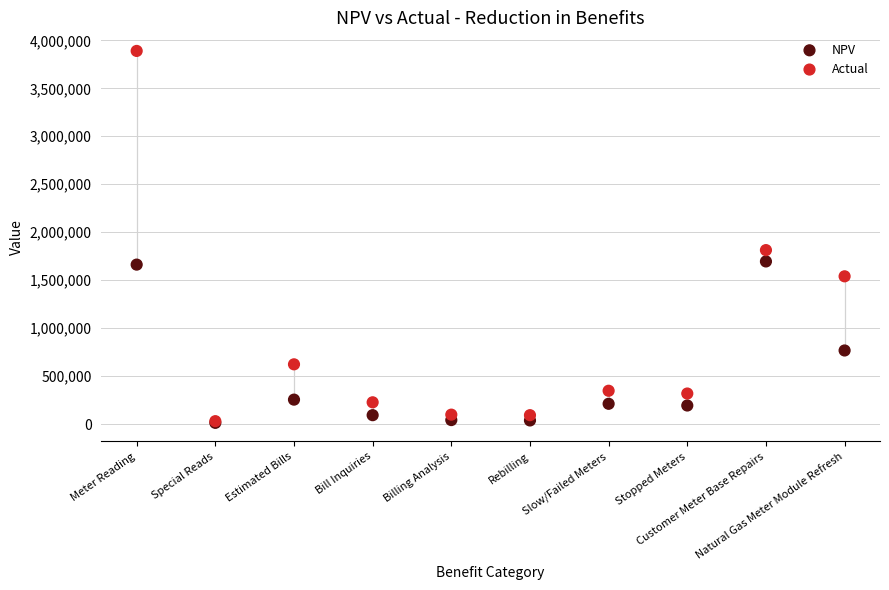

Across all series, what Y value is closest to 1951261?

1813390.0